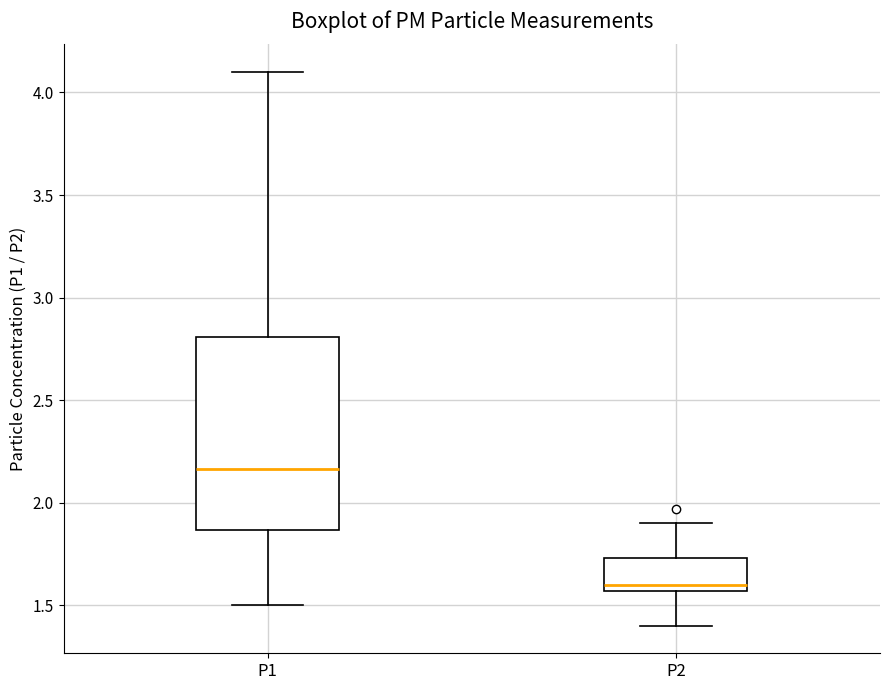

Reading left to right, transcribe this box plot: for each box, give where its median line is, the range the box spans, and where its two whiskers end, as read against the y-axis. The values are not printed on the chart, so give them approximately, as read against the axis.

P1: median 2.15, box 1.85 to 2.80, whiskers 1.50 to 4.10
P2: median 1.60, box 1.55 to 1.75, whiskers 1.40 to 1.90